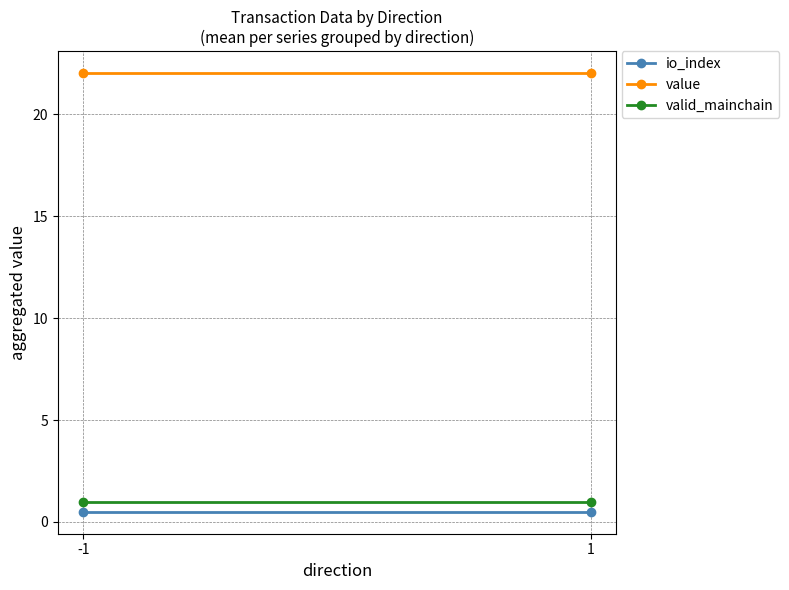

List the labels in order of valid_mainchain value, largest first.

-1, 1